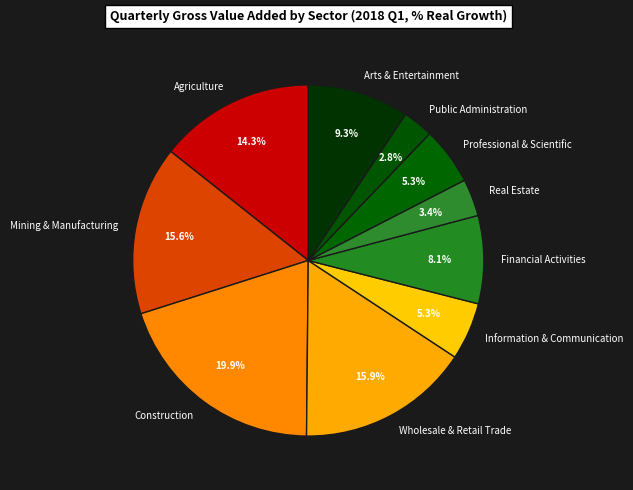

True or false: Wholesale & Retail Trade accounts for 6% of the total.

False